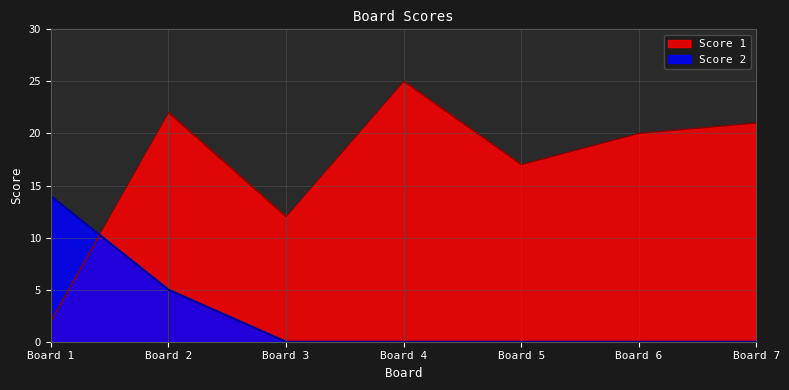

Reading right to left, extract all data points from this chart.

Score 1: Board 7=21	Board 6=20	Board 5=17	Board 4=25	Board 3=12	Board 2=22	Board 1=2
Score 2: Board 7=0	Board 6=0	Board 5=0	Board 4=0	Board 3=0	Board 2=5	Board 1=14